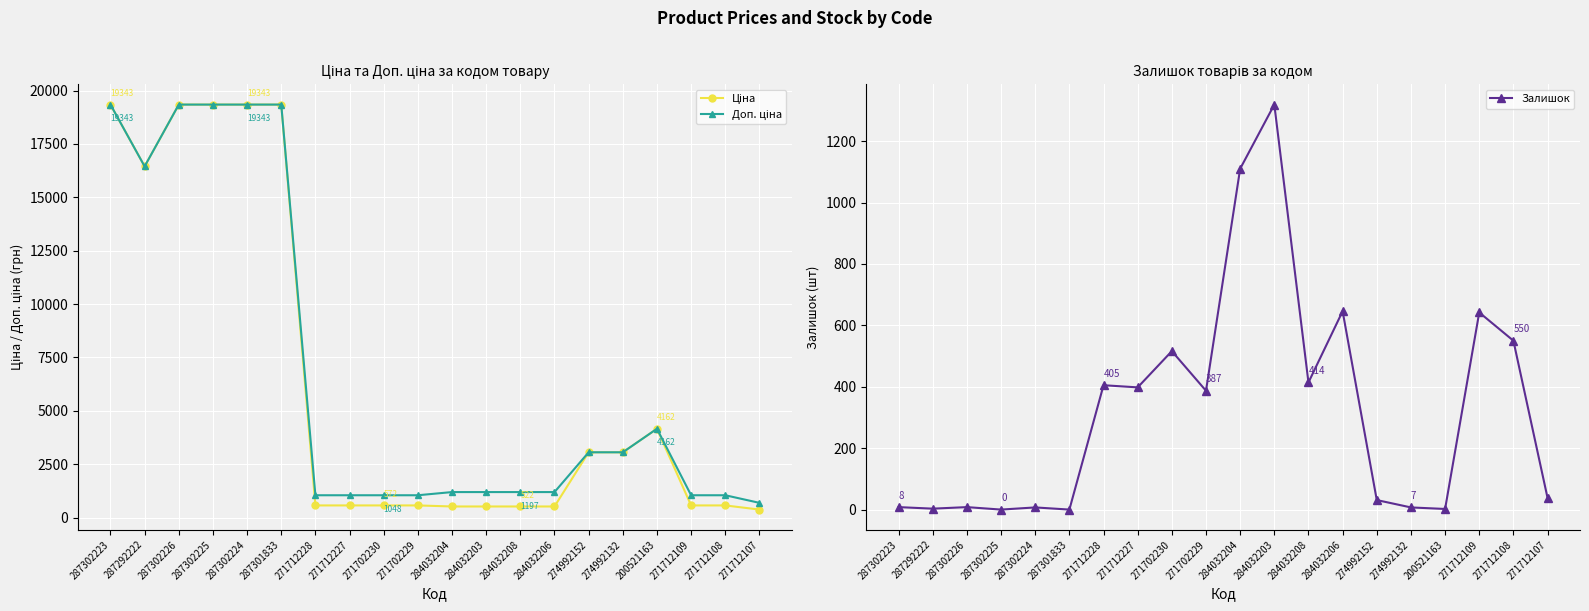

What is the sum of all Доп. ціна values?

135213.4